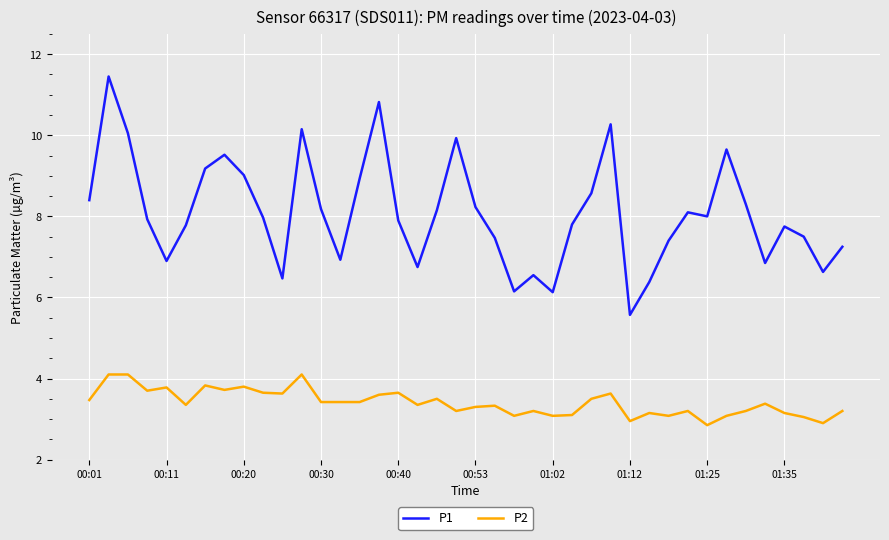

True or false: P2 and P1 intersect in this chart.

False